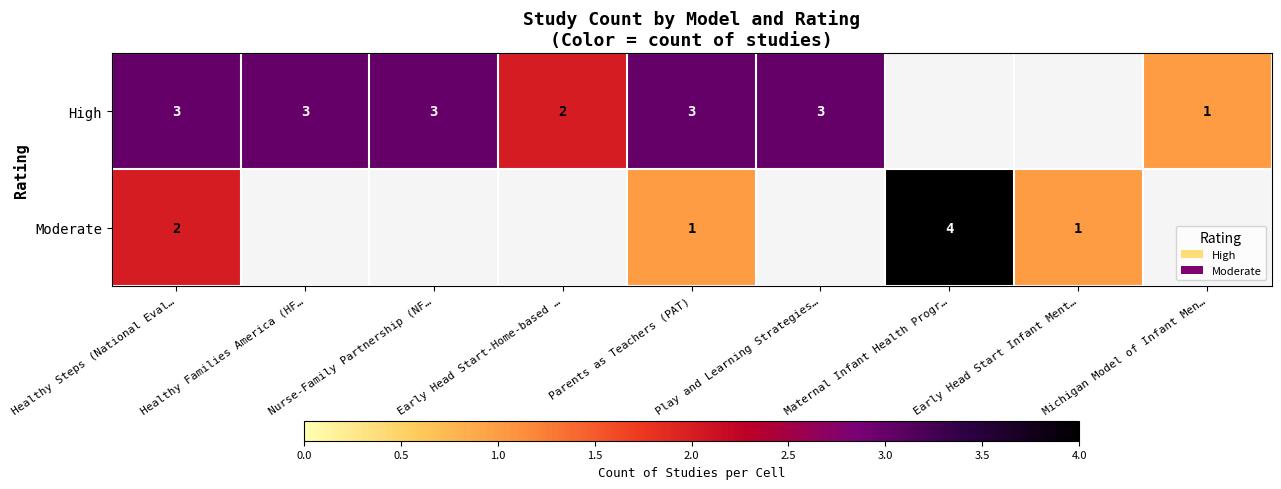

At Parents as Teachers (PAT), list the series in order from smallest to largest.

Moderate, High